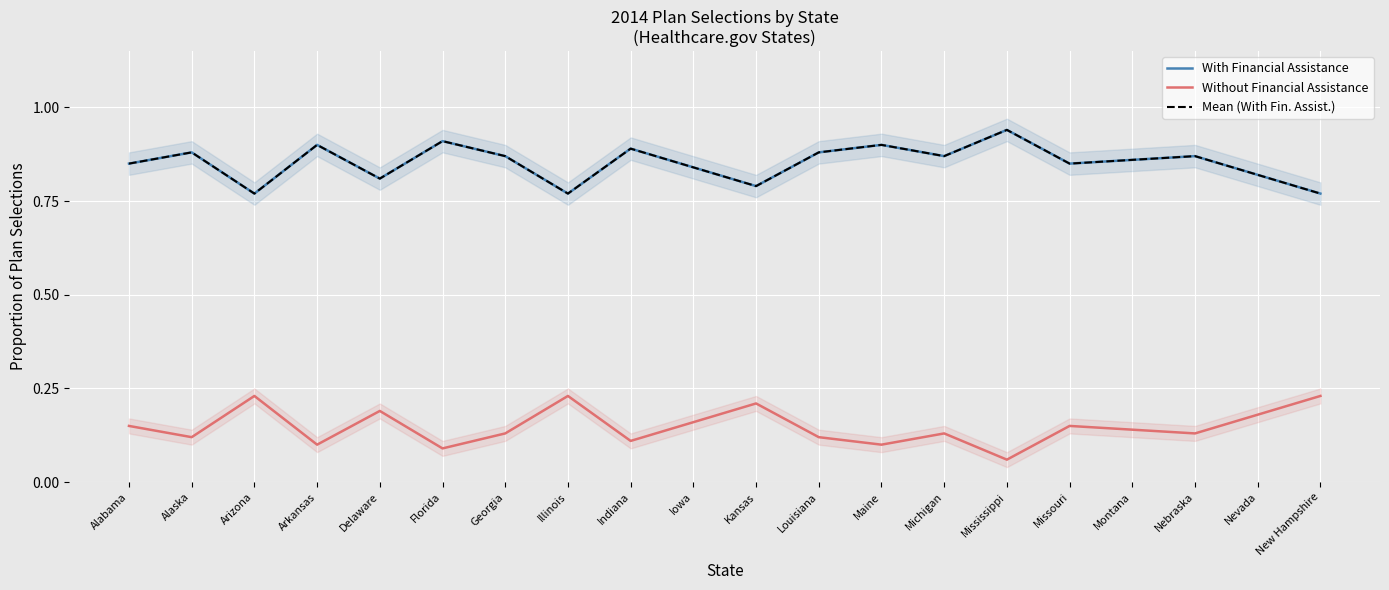

True or false: Without Financial Assistance and Mean (With Fin. Assist.) intersect in this chart.

False